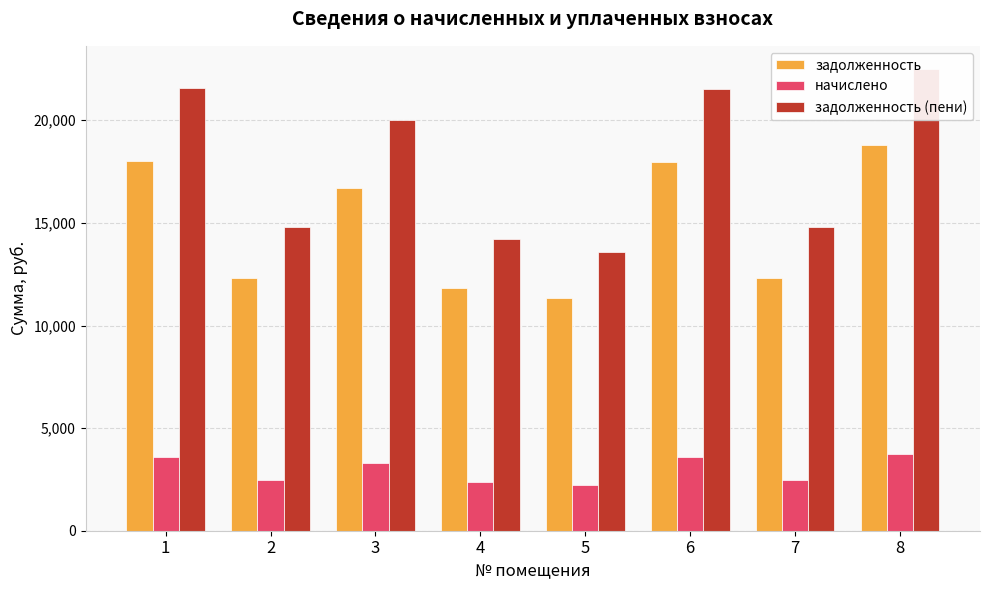

Which category has the highest value in the задолженность (пени) series?

8